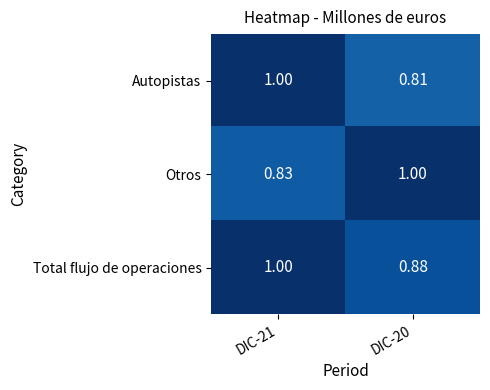

Which series changed the most between DIC-21 and DIC-20?

Autopistas